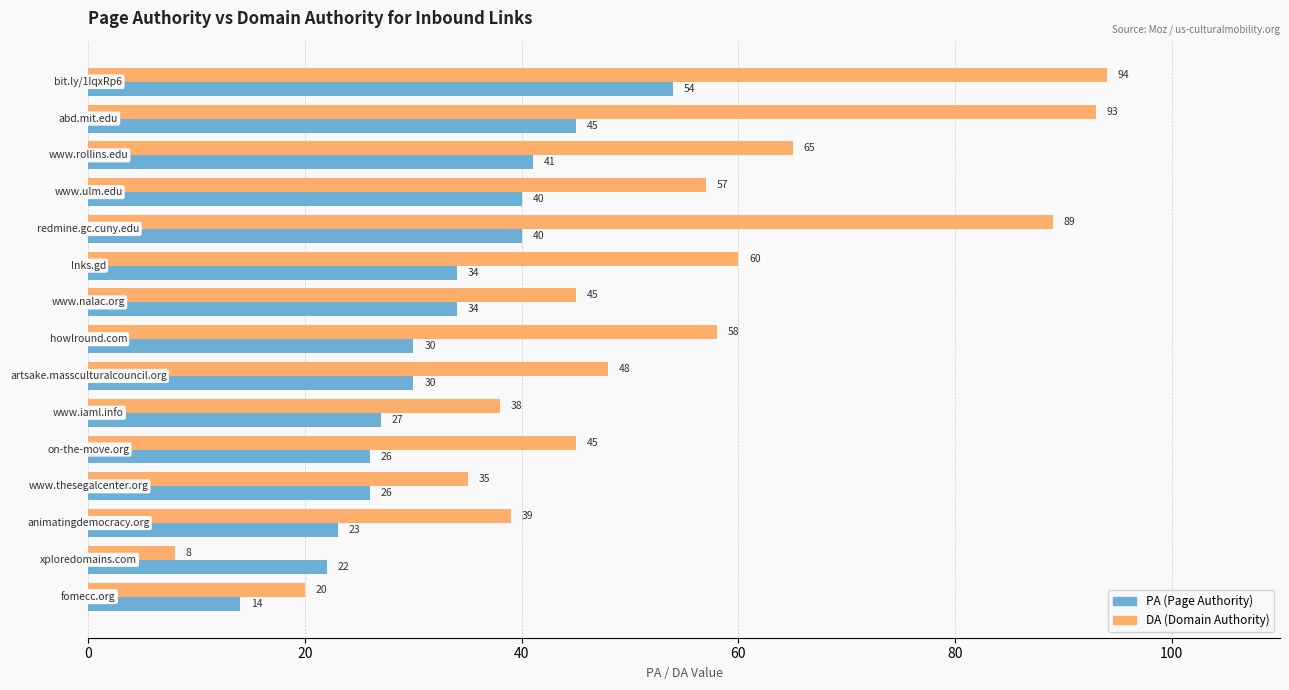

What is the maximum value shown in the chart?

94